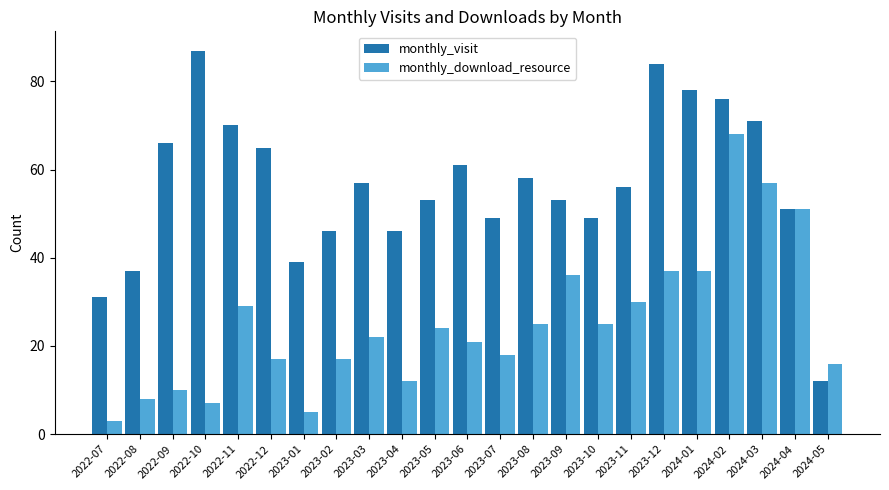

At which category is the sum across all series the highest?

2024-02